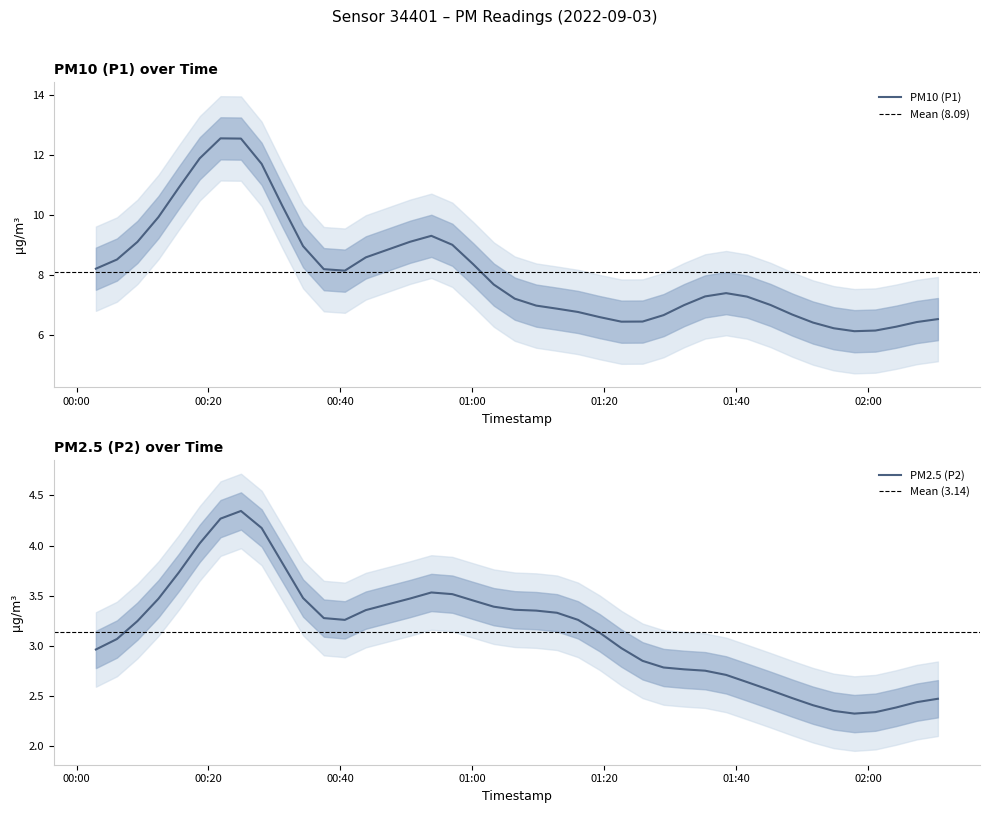

What is the maximum value for PM10 (P1)?

12.5